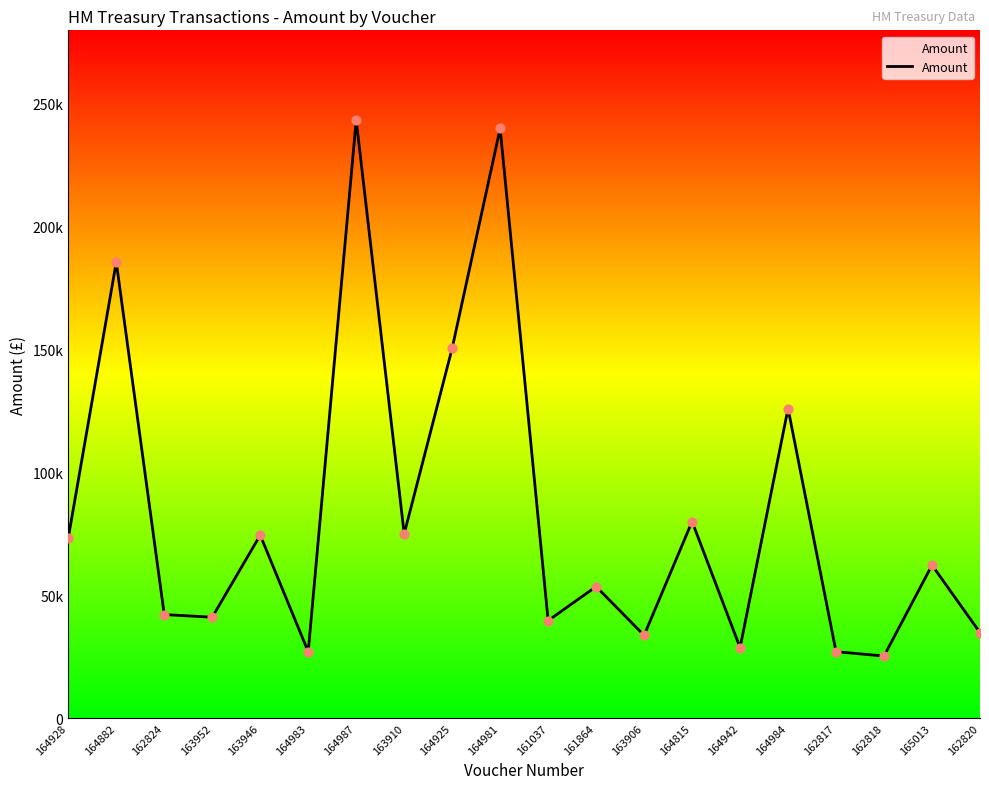

What is the ratio of the value at 164984 to the value at 164987?

0.5